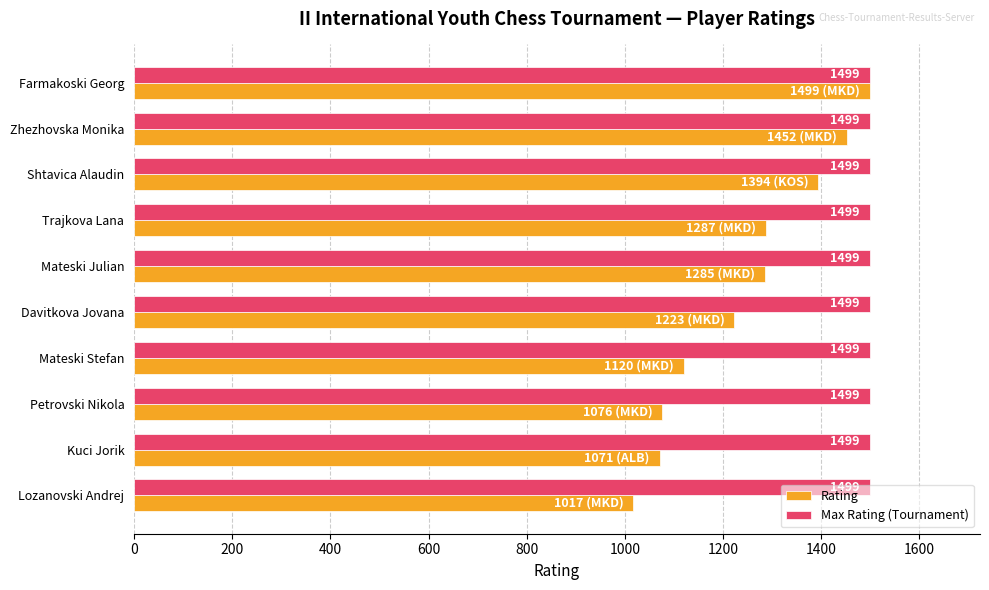

What is the average value of the Rating series?

1242